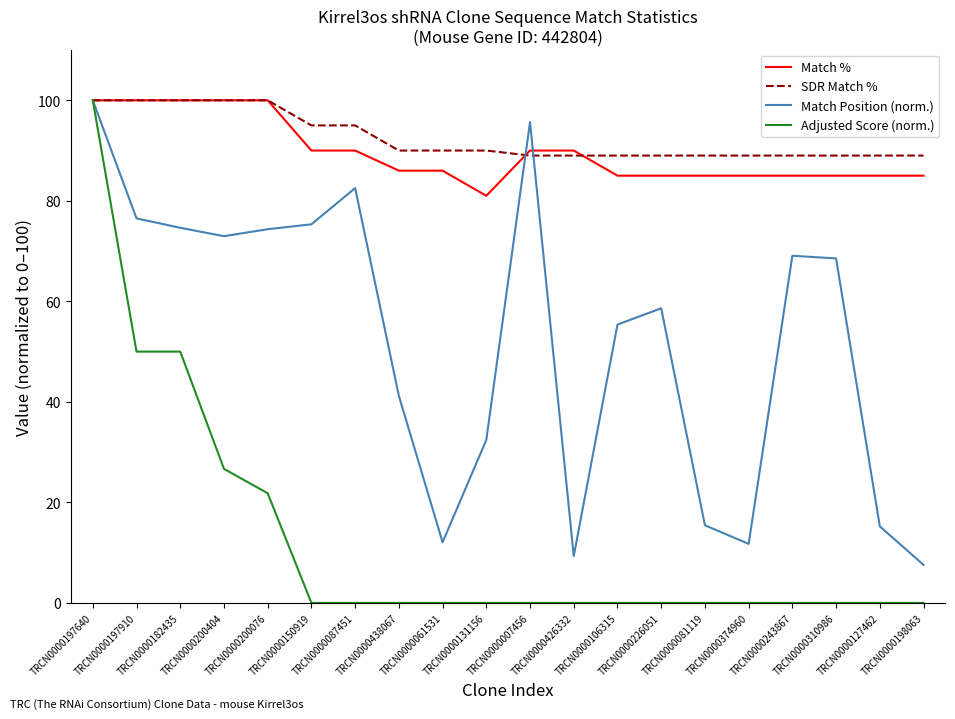

Is it true that Match % equals 85.0 at TRCN0000243867?

True